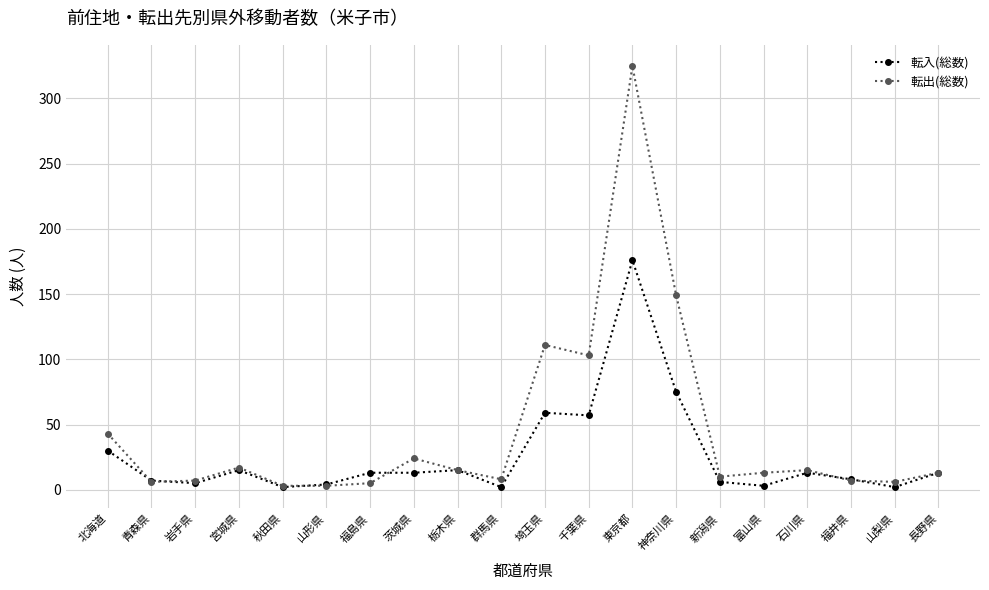

At which category is the sum across all series the highest?

東京都